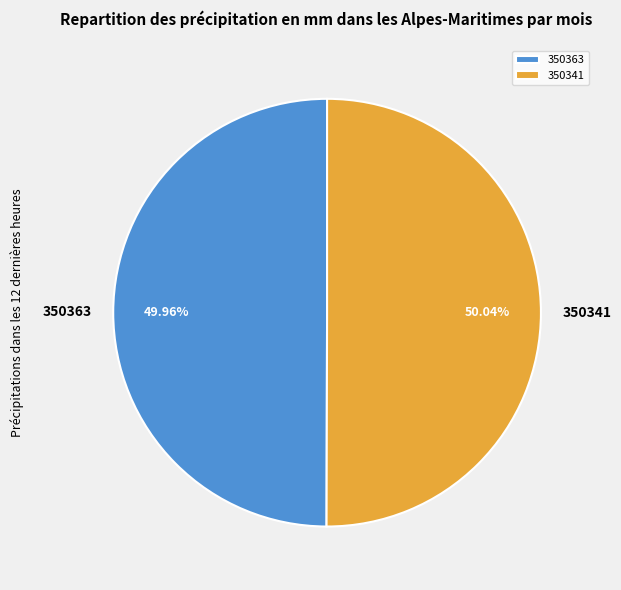

Do 350341 and 350363 together represent more than half of the pie?

Yes